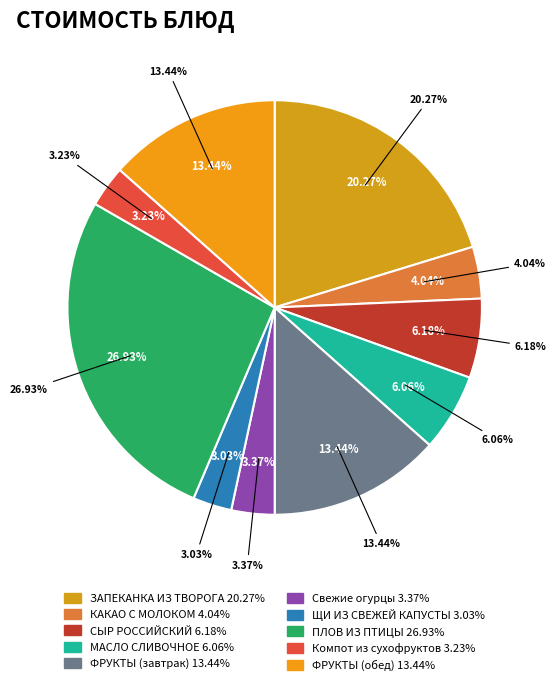

To the nearest percent, what percentage of the pie is Свежие огурцы?

3%